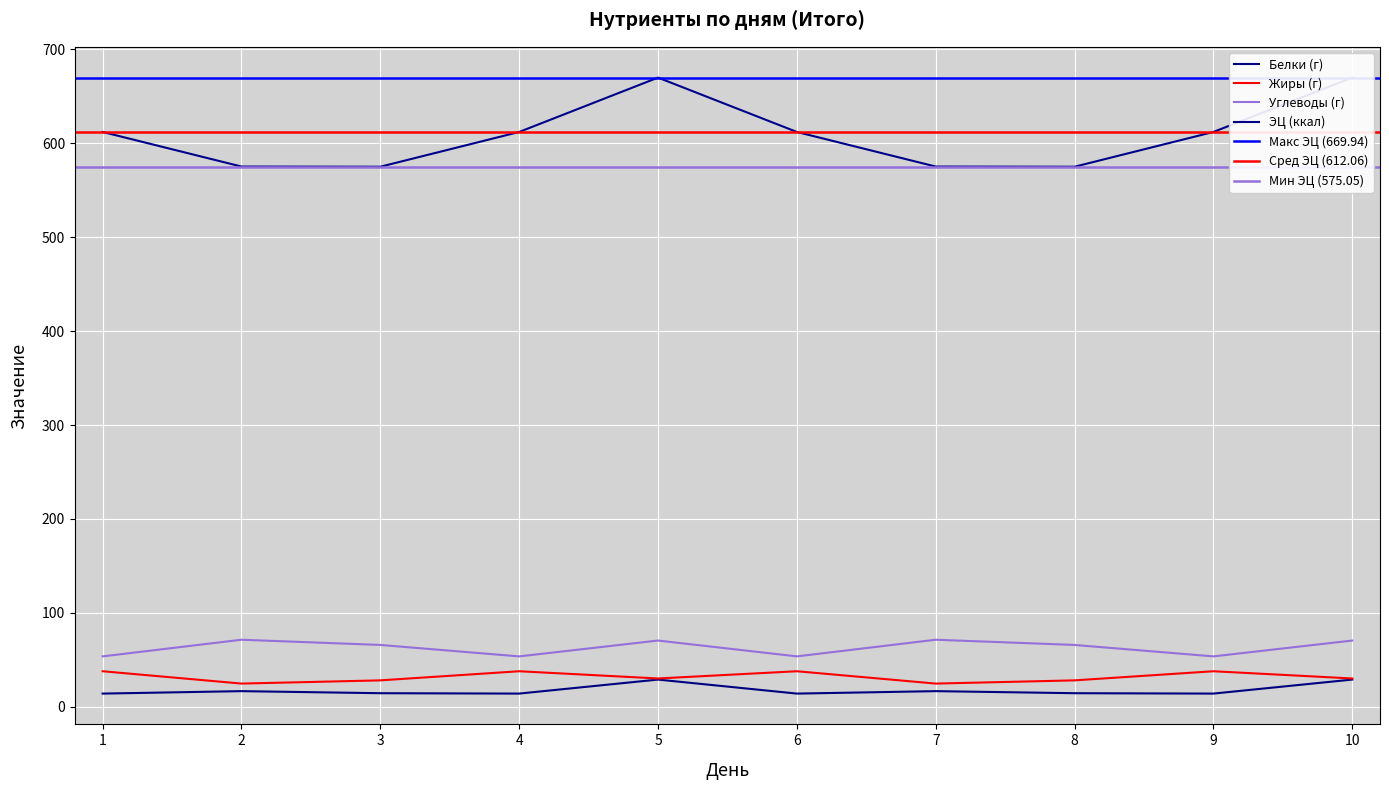

True or false: Углеводы (г) and Жиры (г) cross at least once.

False